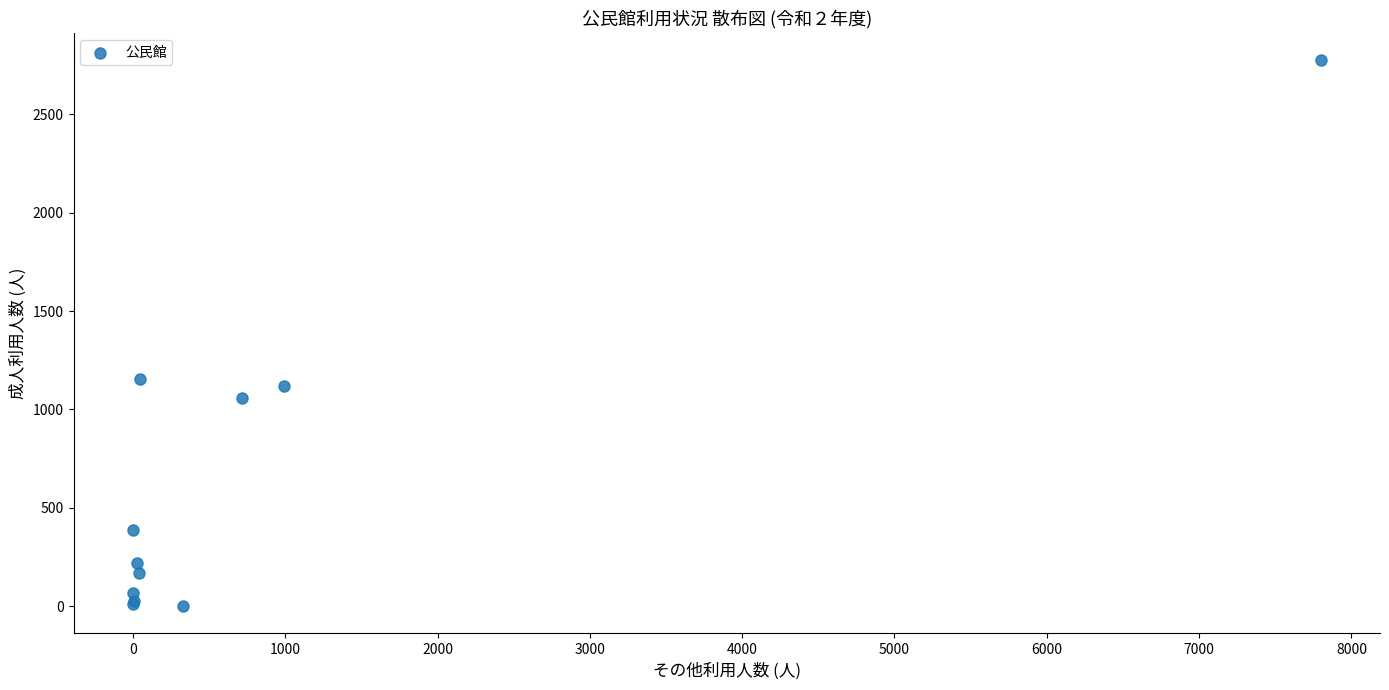

What Y value in the scatter plot is closest to 1387?

1156